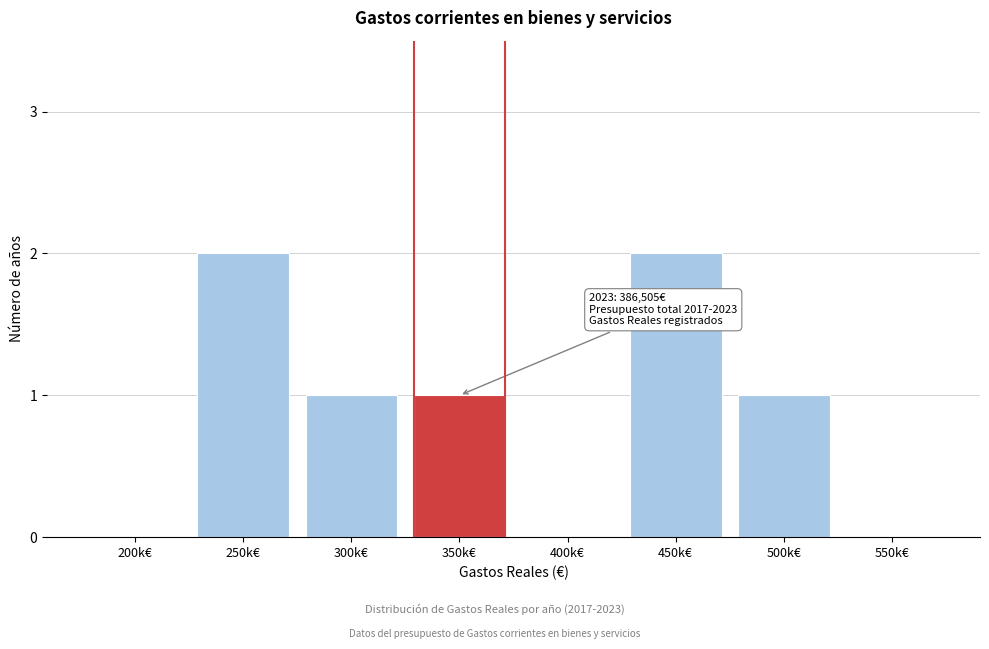

Reading left to right, what are all the values shown in this chart?

200k€=0	250k€=2	300k€=1	350k€=1	400k€=0	450k€=2	500k€=1	550k€=0